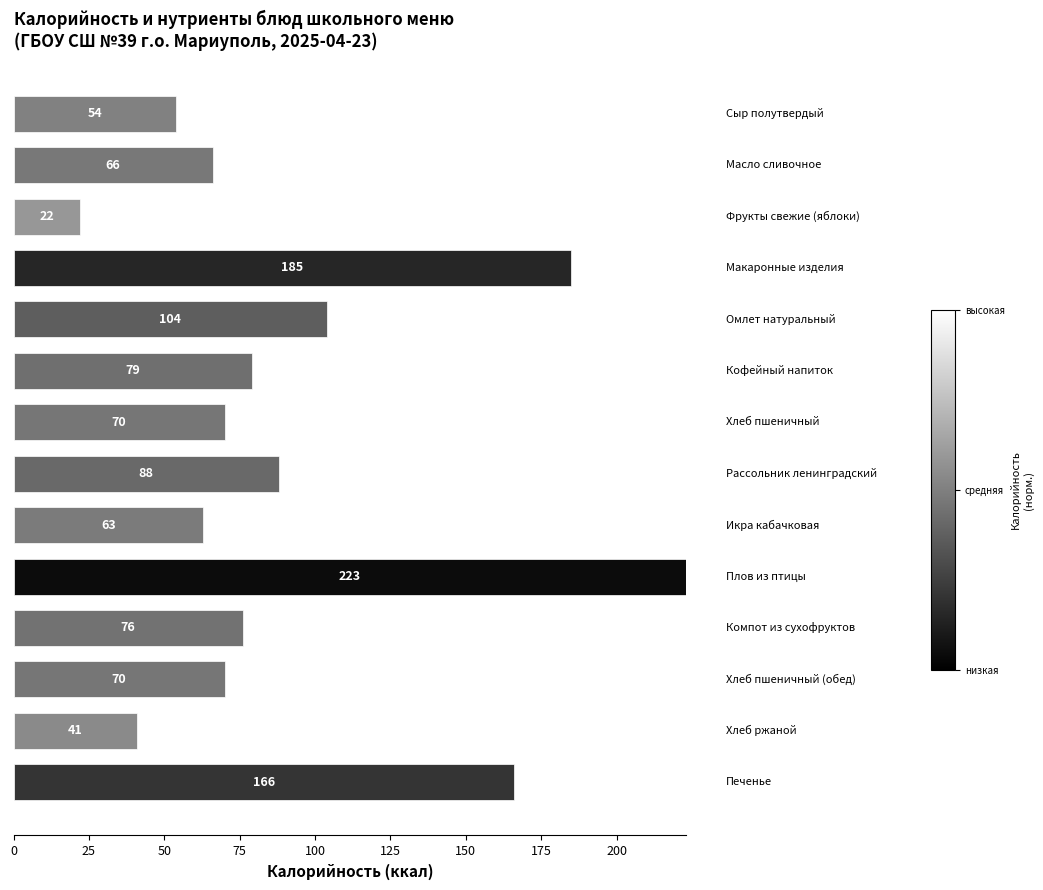

What is the value of the 12th bar from the top?

70